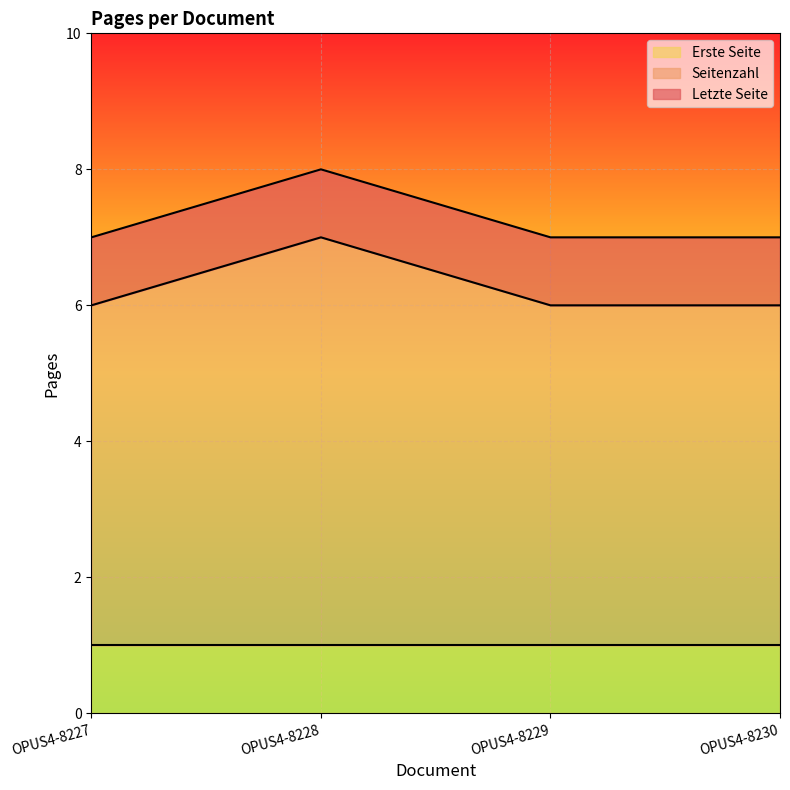

What is the total value across all series at OPUS4-8227?

13